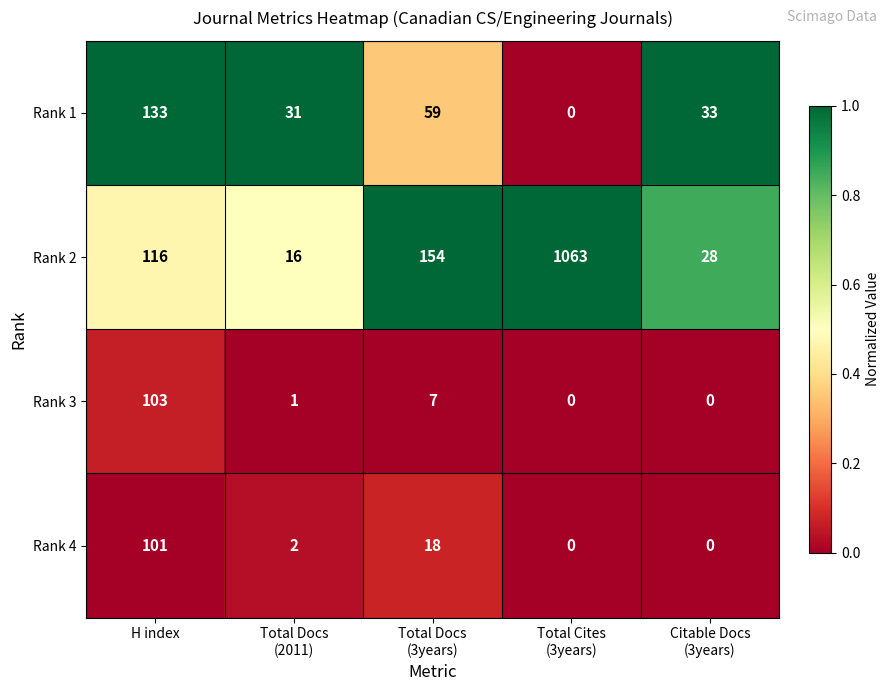

Where does the Rank 3 series first go above 1?

H index